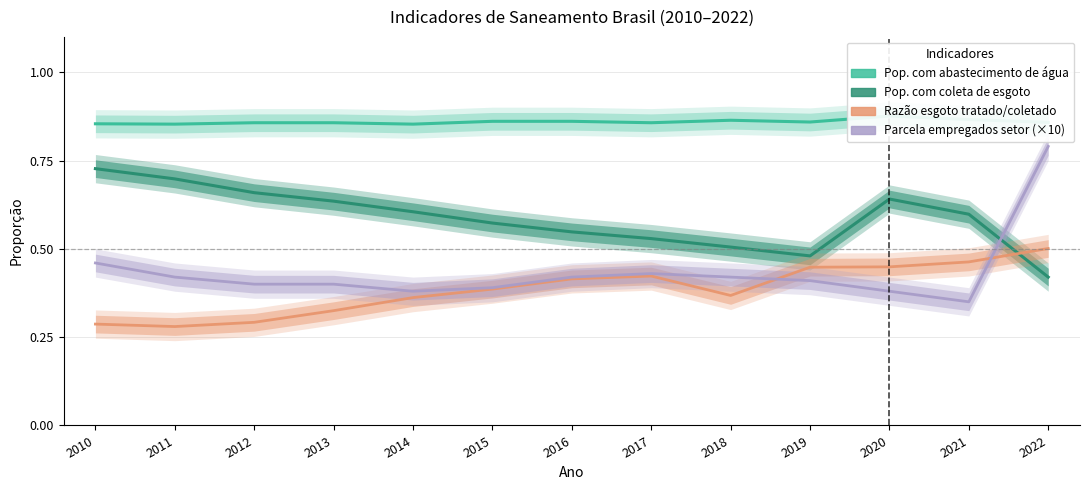

Reading left to right, transcribe all the data shown in this chart.

Pop. com abastecimento de água: 2010=0.9	2011=0.9	2012=0.9	2013=0.9	2014=0.9	2015=0.9	2016=0.9	2017=0.9	2018=0.9	2019=0.9	2020=0.9	2021=0.9	2022=0.9
Pop. com coleta de esgoto: 2010=0.7	2011=0.7	2012=0.7	2013=0.6	2014=0.6	2015=0.6	2016=0.5	2017=0.5	2018=0.5	2019=0.5	2020=0.6	2021=0.6	2022=0.4
Razão esgoto tratado/coletado: 2010=0.3	2011=0.3	2012=0.3	2013=0.3	2014=0.4	2015=0.4	2016=0.4	2017=0.4	2018=0.4	2019=0.4	2020=0.4	2021=0.5	2022=0.5
Parcela empregados setor (×10): 2010=0.5	2011=0.4	2012=0.4	2013=0.4	2014=0.4	2015=0.4	2016=0.4	2017=0.4	2018=0.4	2019=0.4	2020=0.4	2021=0.3	2022=0.8